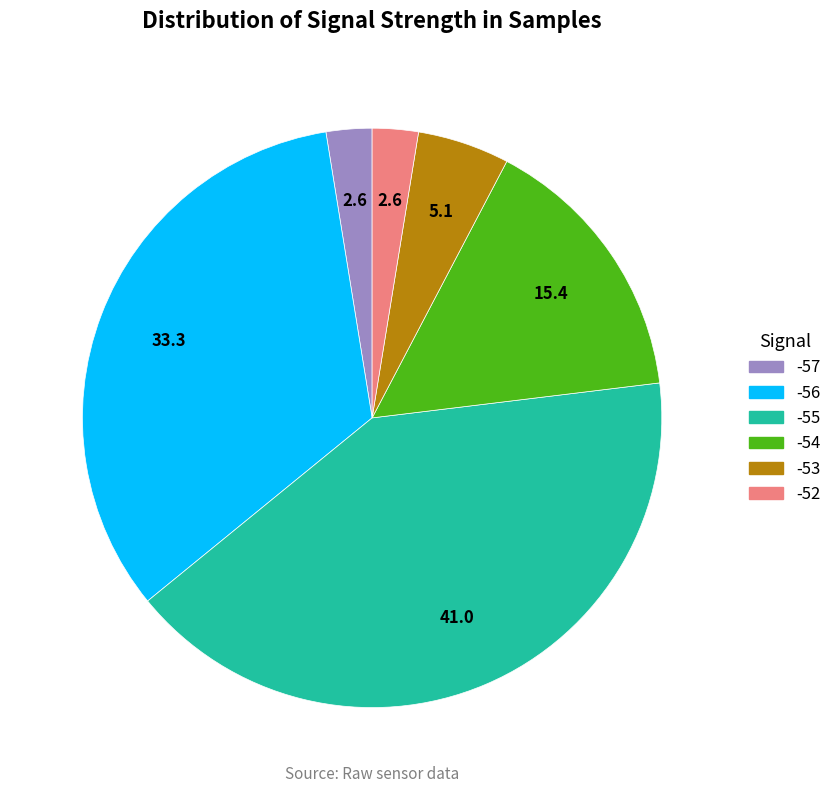

Which slice is the largest?

-55